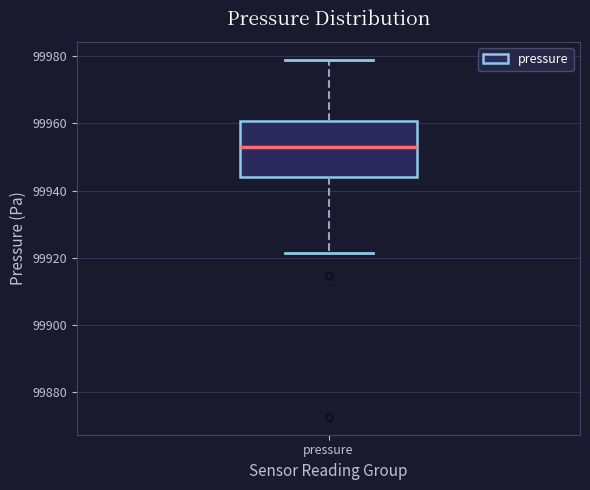

Transcribe this box plot: give where the median line is, the range the box spans, and where the two whiskers end, as read against the y-axis. The values are not printed on the chart, so give them approximately, as read against the axis.

median 99954, box 99944 to 99960, whiskers 99922 to 99978